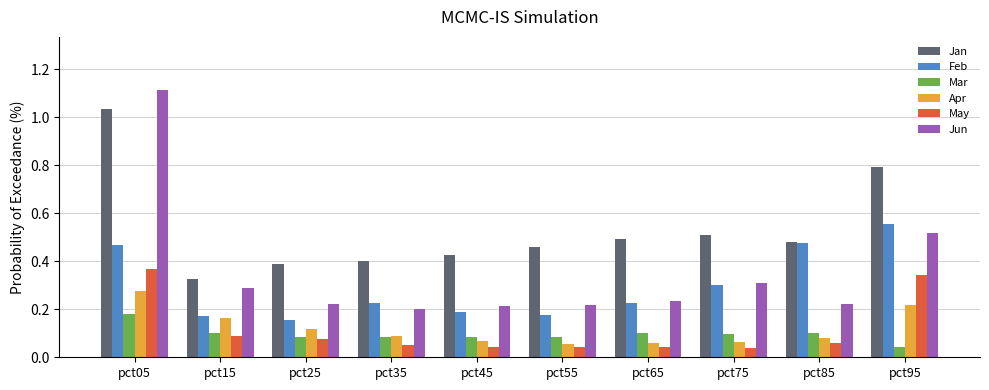

Rank the categories by Jan value from lowest to highest.

pct15, pct25, pct35, pct45, pct55, pct85, pct65, pct75, pct95, pct05